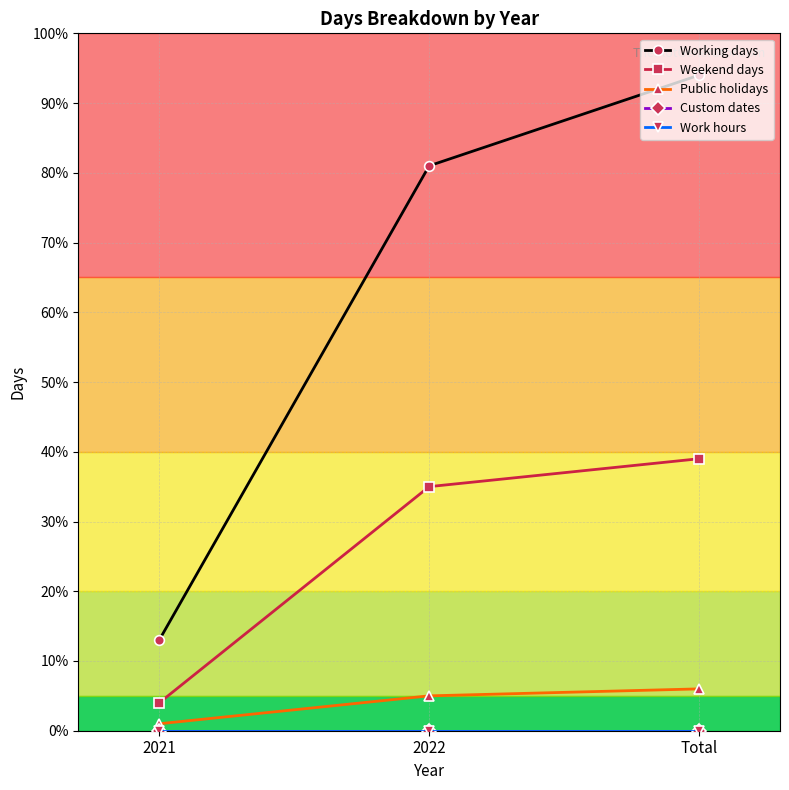

What is the greatest value displayed?

94